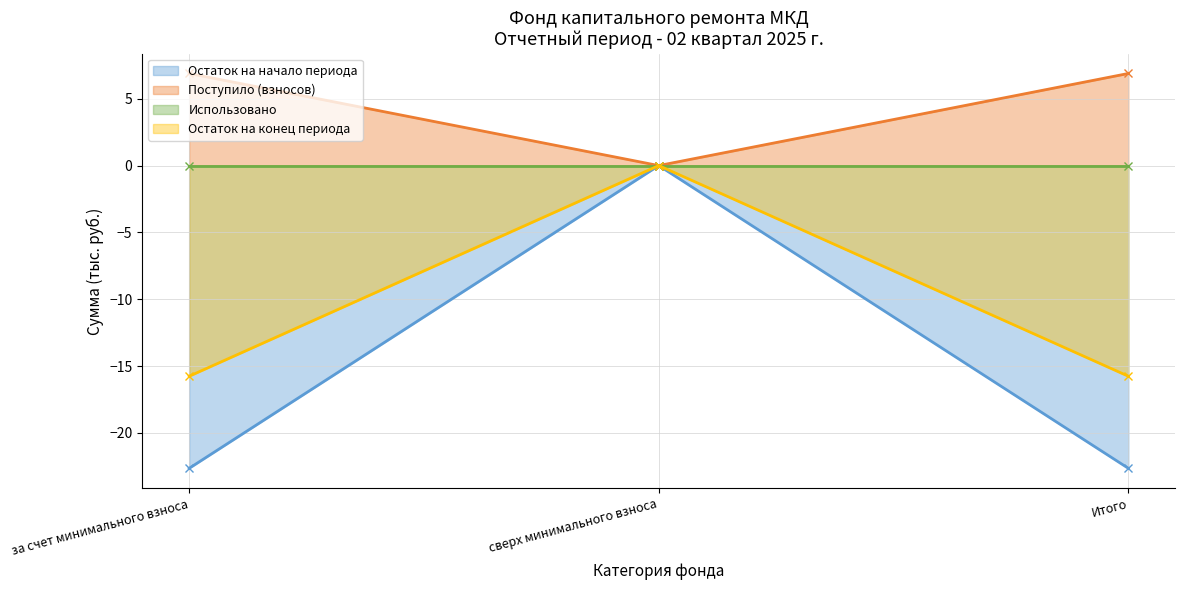

What is the average value of the Остаток на конец периода series?

-10.5